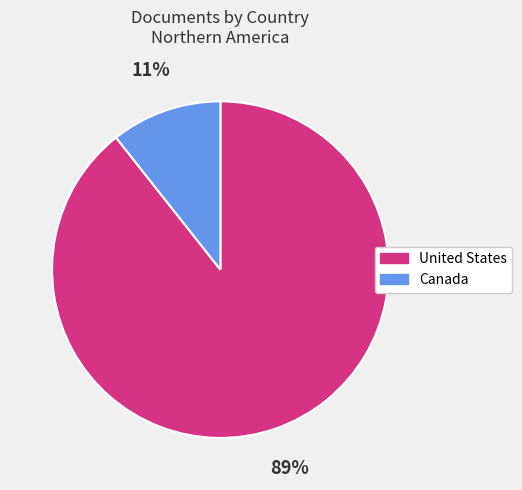

To the nearest percent, what is the combined percentage of Canada and United States?

100%